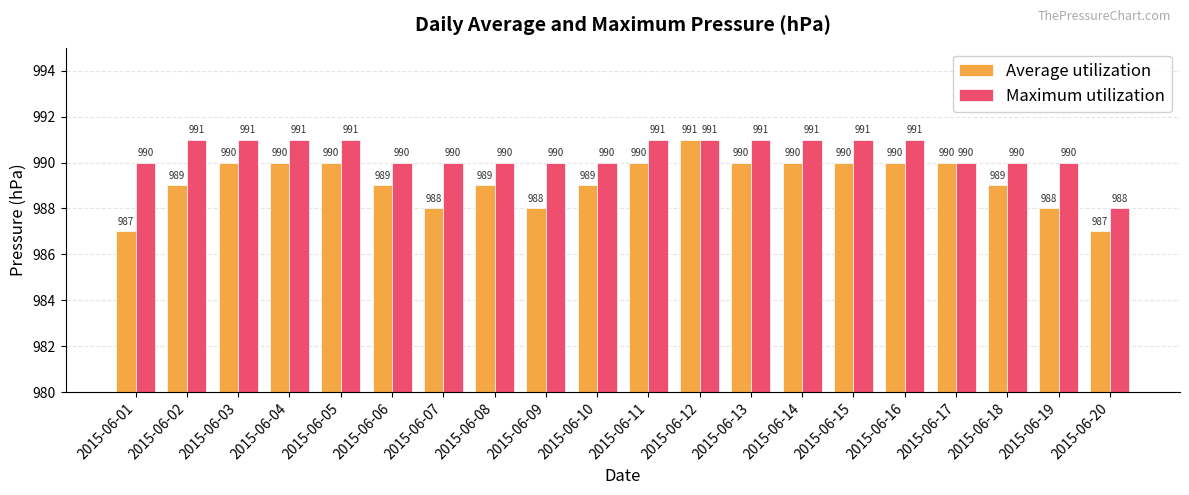

The Maximum utilization series shows 990 at 2015-06-01. True or false?

True